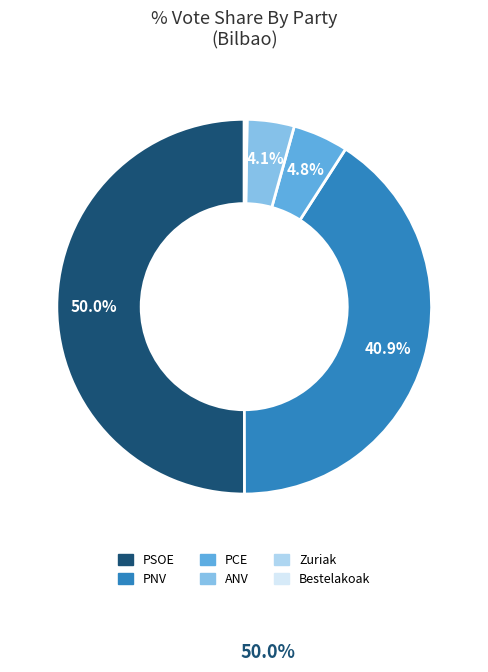

Which category accounts for the majority?

PSOE